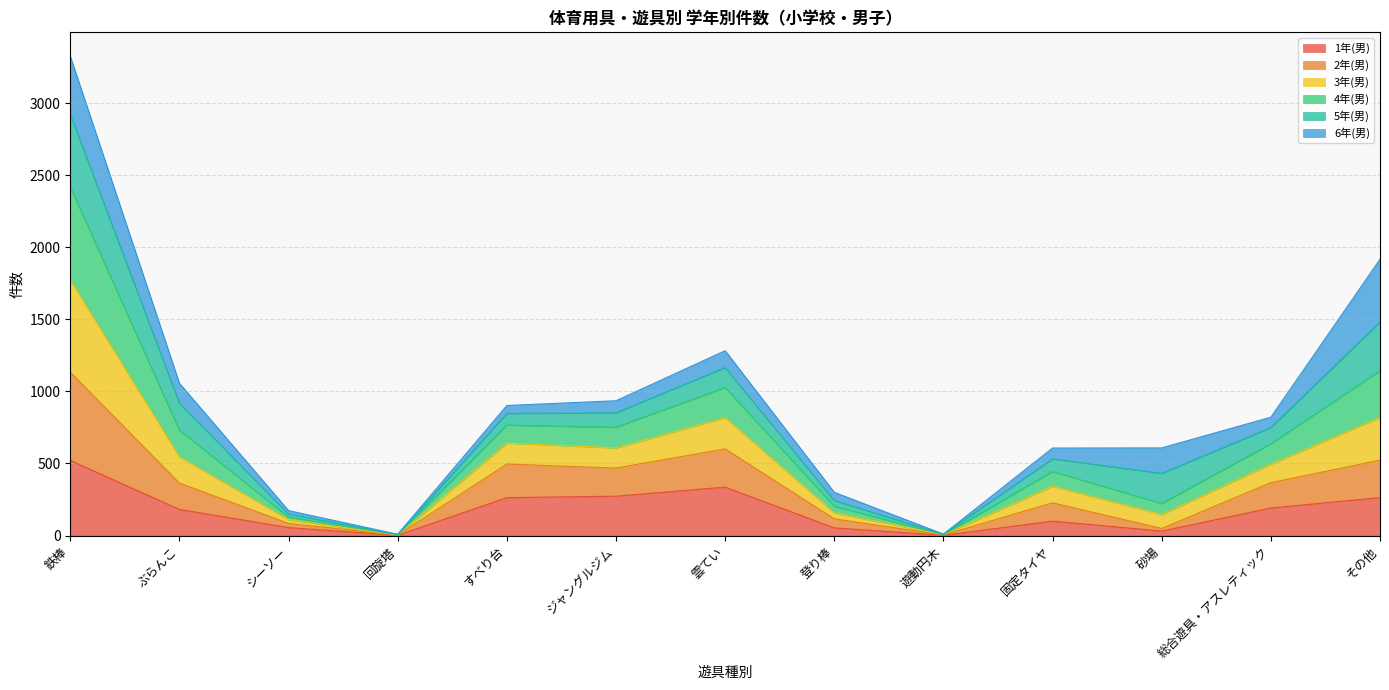

True or false: 1年(男) has a value of 463 at すべり台.

False